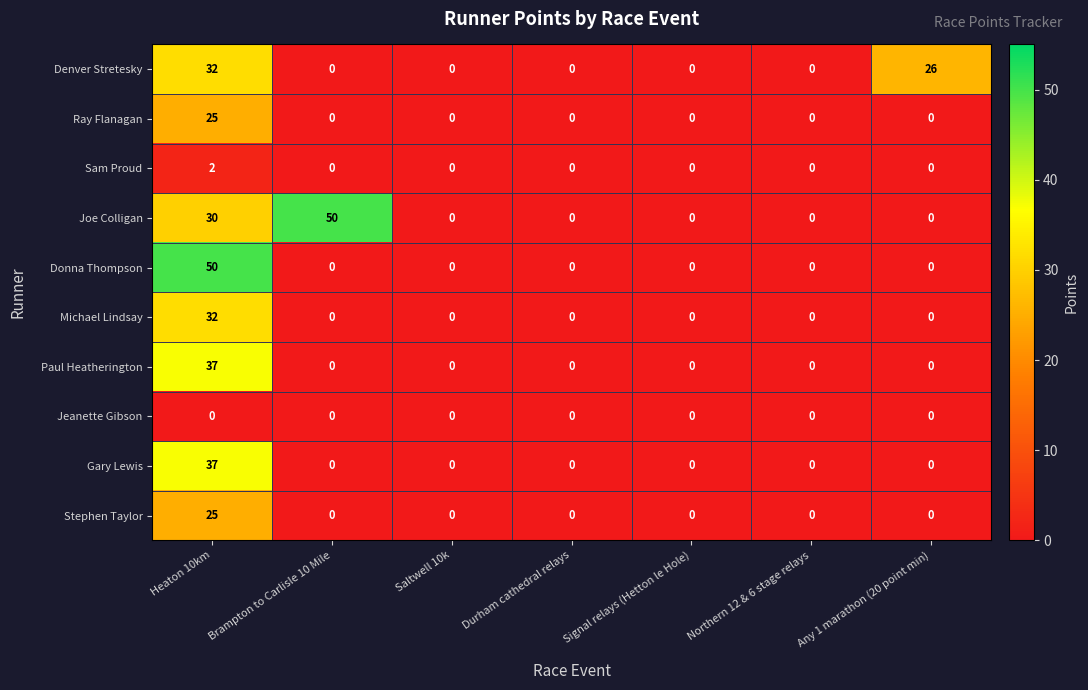

Which series has the largest total across all categories?

Joe Colligan